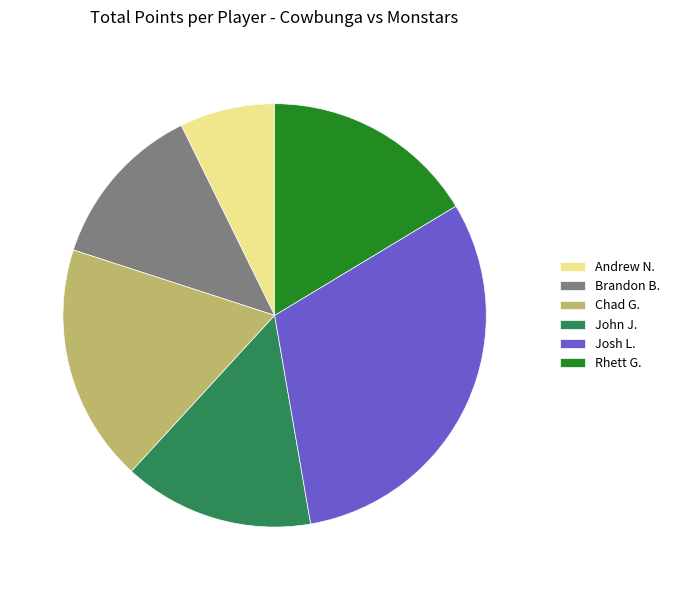

The John J. slice represents 28% of the pie. True or false?

False